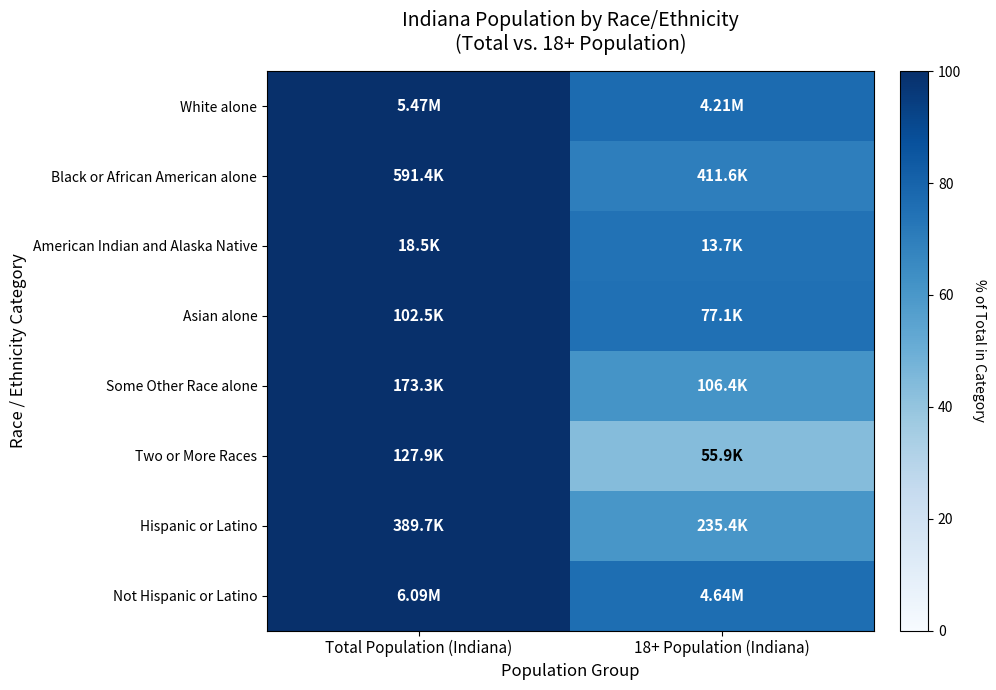

Reading right to left, list all the values displayed in this chart.

White alone: 18+ Population (Indiana)=77.0	Total Population (Indiana)=100.0
Black or African American alone: 18+ Population (Indiana)=69.6	Total Population (Indiana)=100.0
American Indian and Alaska Native: 18+ Population (Indiana)=74.2	Total Population (Indiana)=100.0
Asian alone: 18+ Population (Indiana)=75.3	Total Population (Indiana)=100.0
Some Other Race alone: 18+ Population (Indiana)=61.4	Total Population (Indiana)=100.0
Two or More Races: 18+ Population (Indiana)=43.7	Total Population (Indiana)=100.0
Hispanic or Latino: 18+ Population (Indiana)=60.4	Total Population (Indiana)=100.0
Not Hispanic or Latino: 18+ Population (Indiana)=76.1	Total Population (Indiana)=100.0